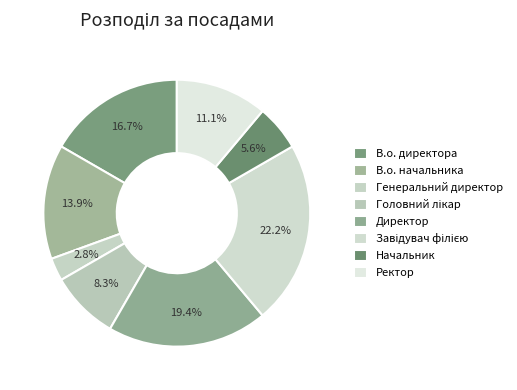

To the nearest percent, what is the difference between the Начальник and Завідувач філією slice percentages?

17%